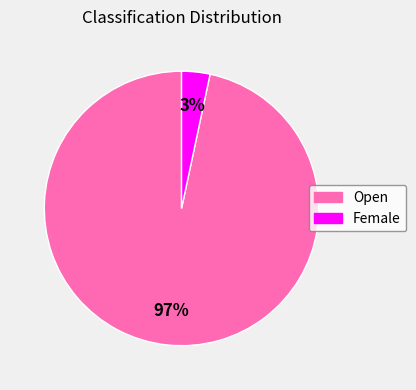

Which slice is the largest?

Open